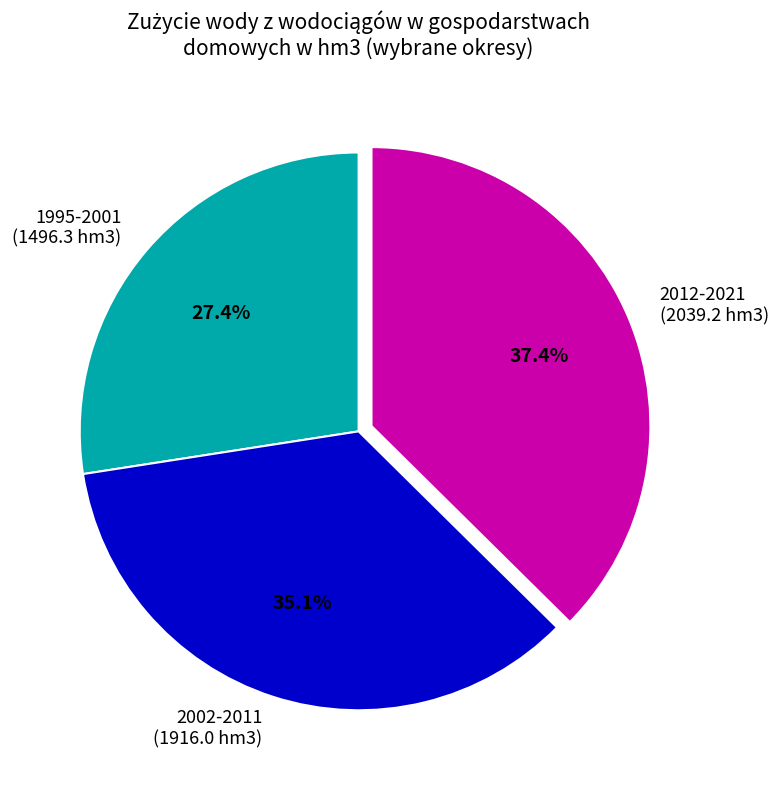

Which has a higher value, 1995-2001 (1496.3 hm3) or 2012-2021 (2039.2 hm3)?

2012-2021 (2039.2 hm3)